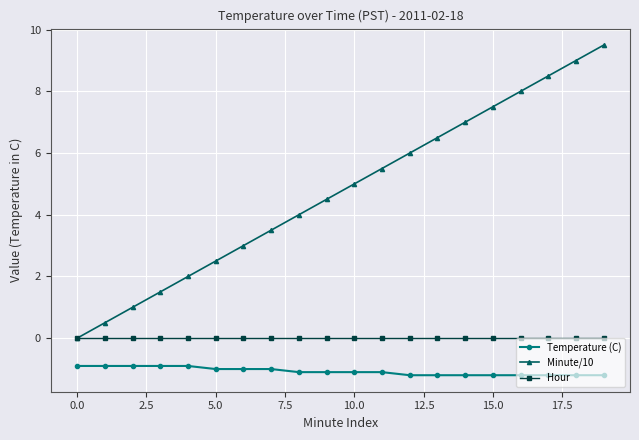

True or false: Hour and Temperature (C) intersect in this chart.

False